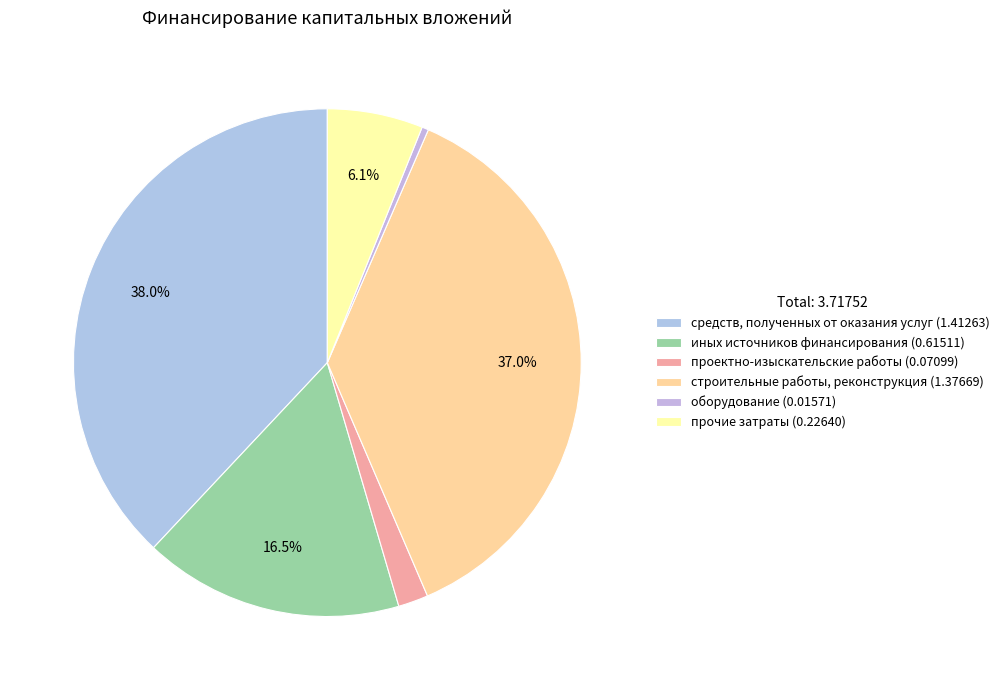

True or false: средств, полученных от оказания услуг accounts for 51% of the total.

False